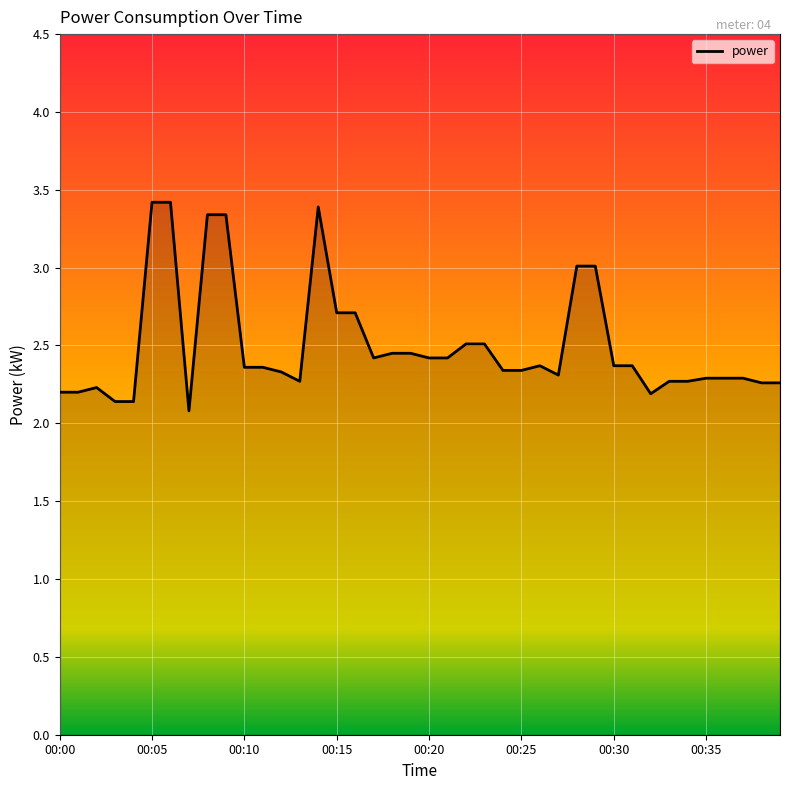

True or false: there are more than 1 points higher than both neighbors.

True